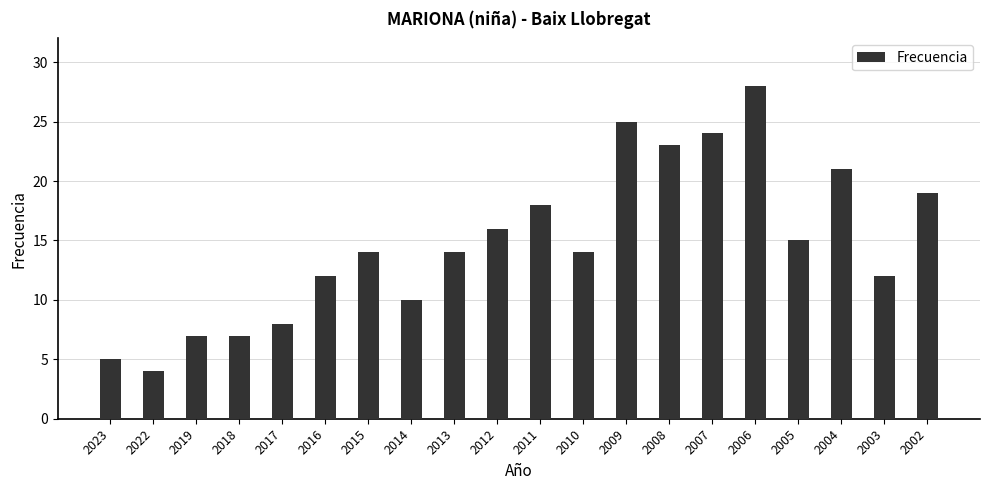

Is it true that the value at 2013 is 14?

True